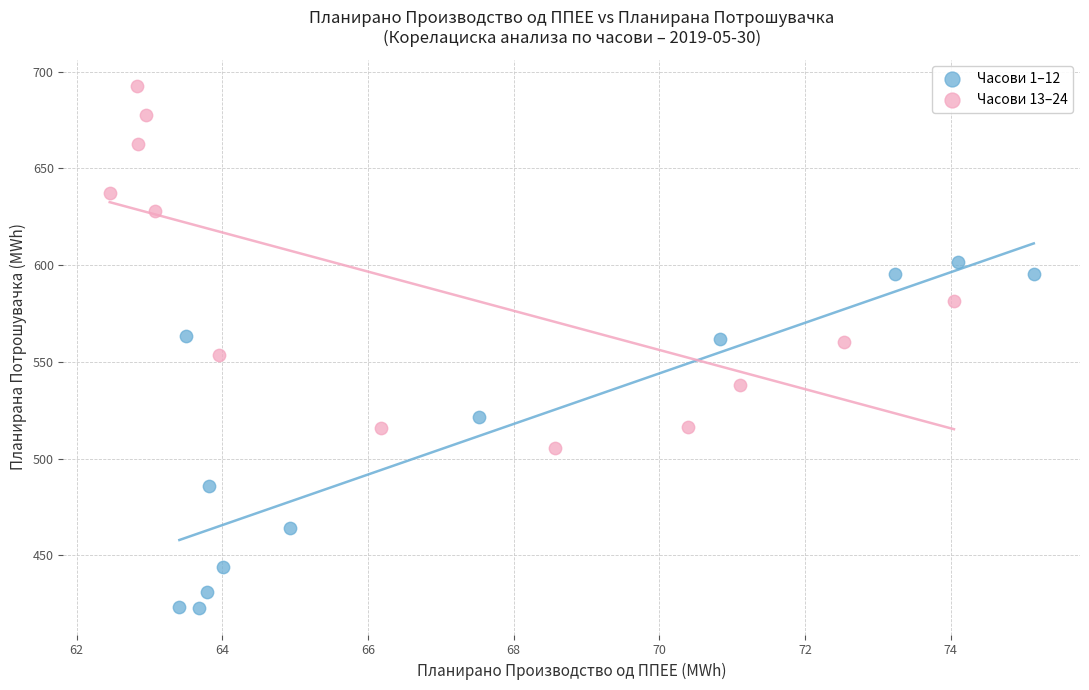

Which series reaches the maximum Y coordinate?

Часови 13–24